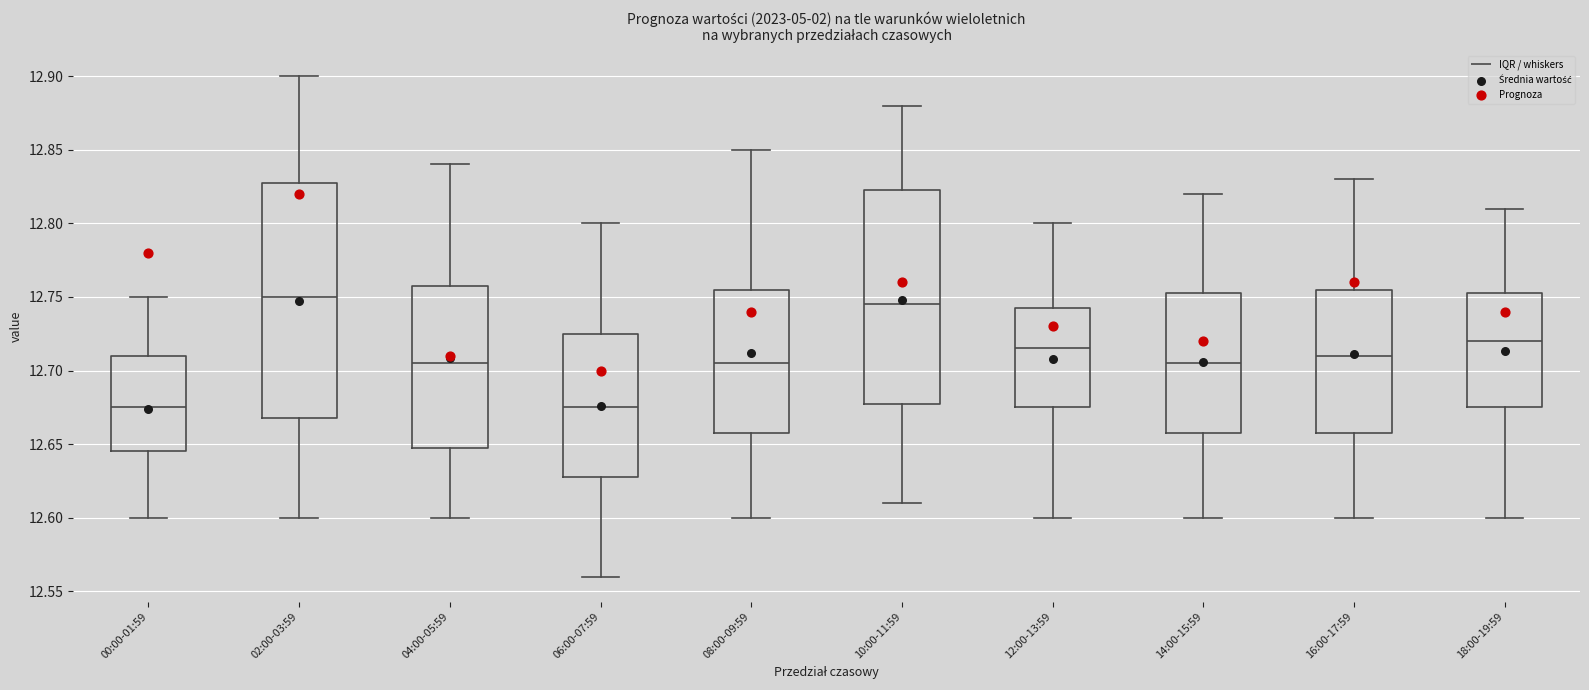

Reading left to right, read every box against the y-axis: the position of its median line, the range the box covers, and the ends of its whiskers. The values are not printed on the chart, so give them approximately, as read against the axis.

00:00-01:59: median 12.675, box 12.645 to 12.710, whiskers 12.600 to 12.750
02:00-03:59: median 12.750, box 12.670 to 12.830, whiskers 12.600 to 12.900
04:00-05:59: median 12.705, box 12.650 to 12.760, whiskers 12.600 to 12.840
06:00-07:59: median 12.675, box 12.630 to 12.725, whiskers 12.560 to 12.800
08:00-09:59: median 12.705, box 12.660 to 12.755, whiskers 12.600 to 12.850
10:00-11:59: median 12.745, box 12.680 to 12.825, whiskers 12.610 to 12.880
12:00-13:59: median 12.715, box 12.675 to 12.745, whiskers 12.600 to 12.800
14:00-15:59: median 12.705, box 12.660 to 12.755, whiskers 12.600 to 12.820
16:00-17:59: median 12.710, box 12.660 to 12.755, whiskers 12.600 to 12.830
18:00-19:59: median 12.720, box 12.675 to 12.755, whiskers 12.600 to 12.810